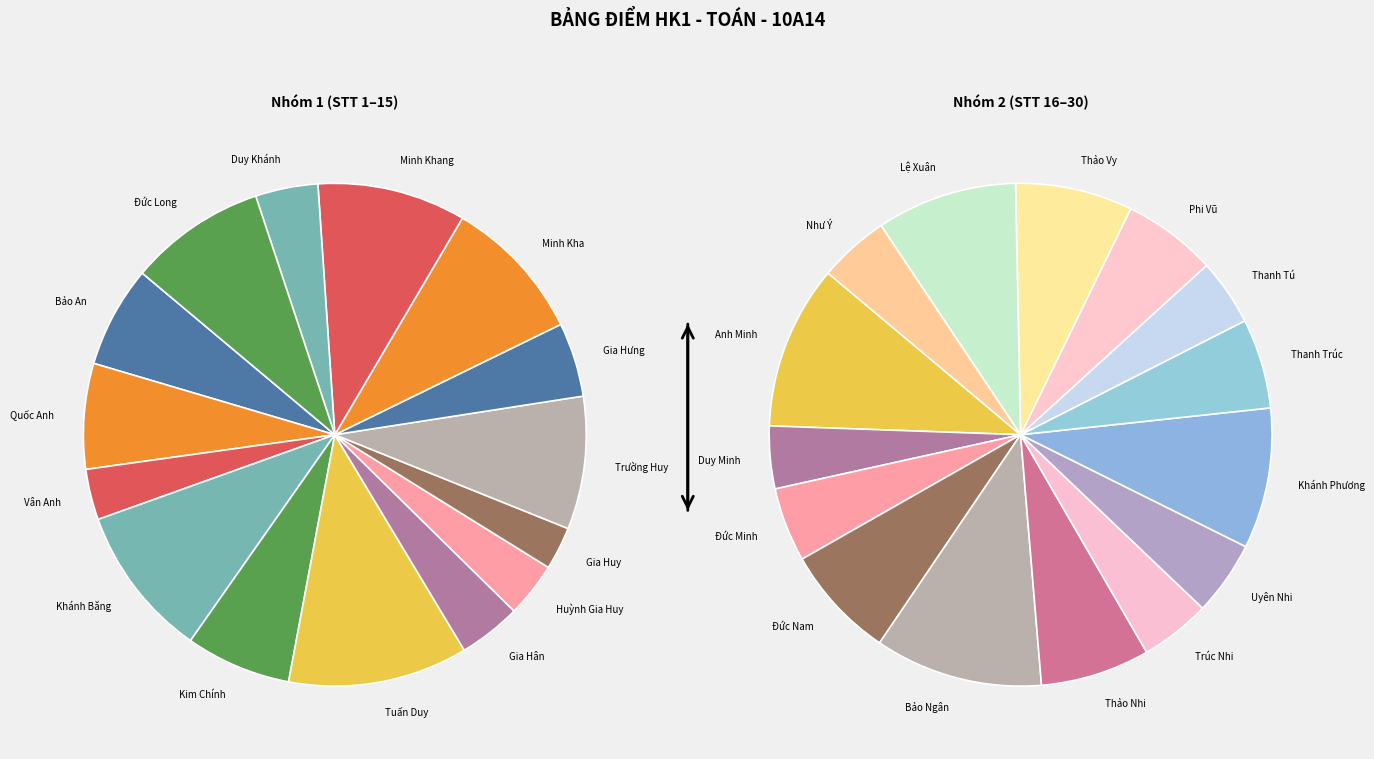

To the nearest percent, what is the average slice percentage?

3%